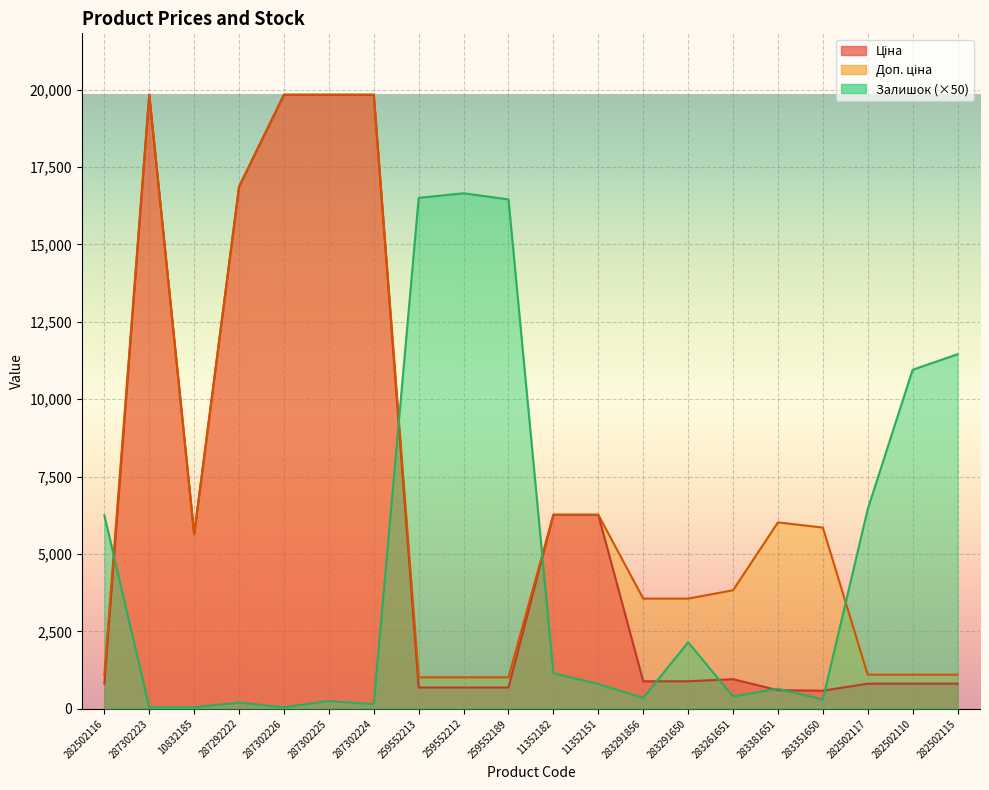

Which series changed the most between 287302226 and 287302225?

Залишок